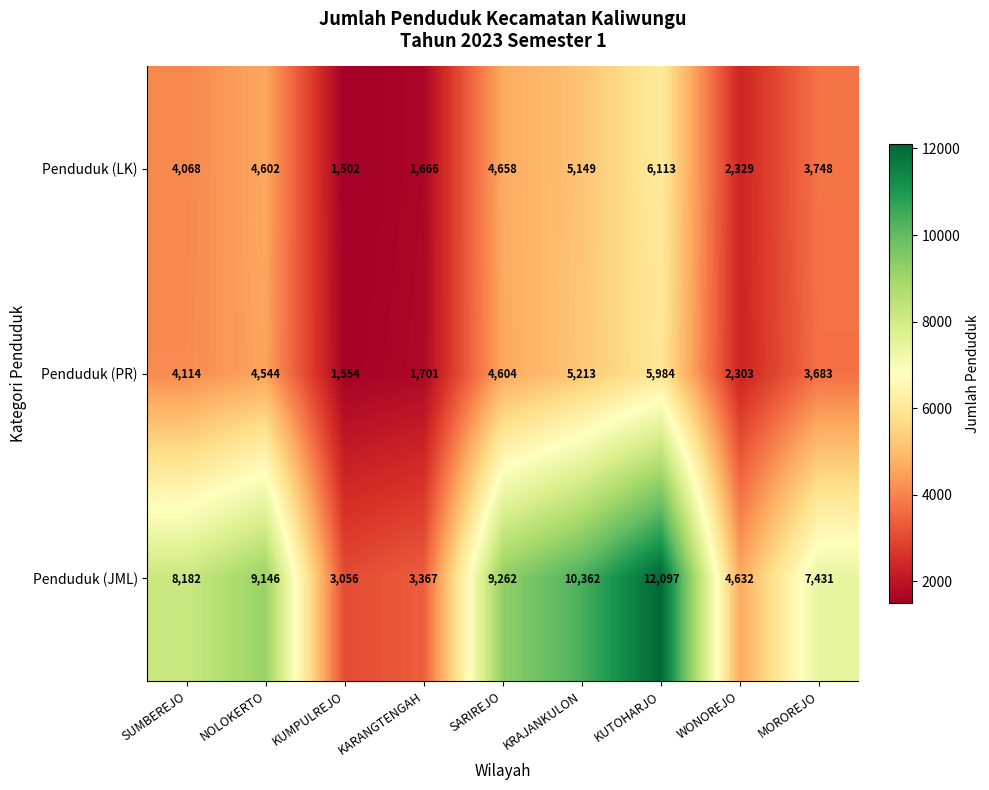

Which series has the largest range (max minus min)?

Penduduk (JML)